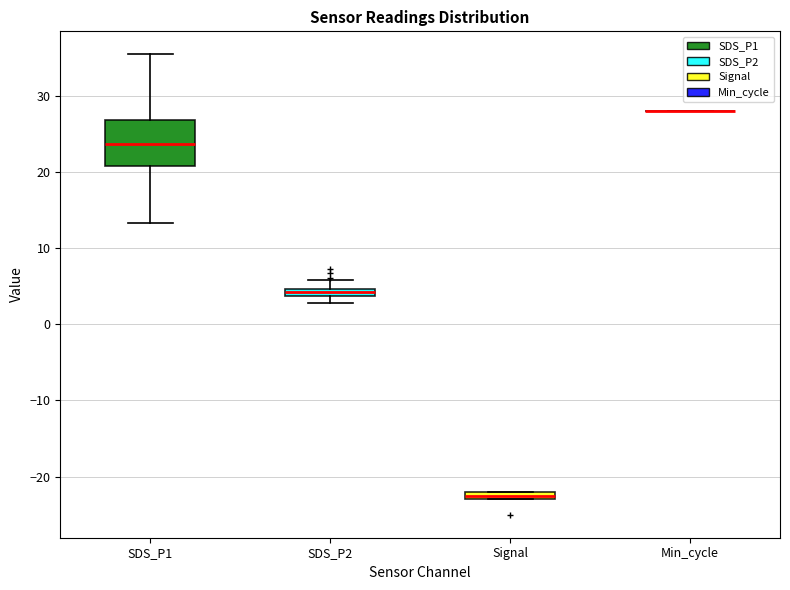

Which box is the tallest, from its lower edge to its upper edge?

SDS_P1